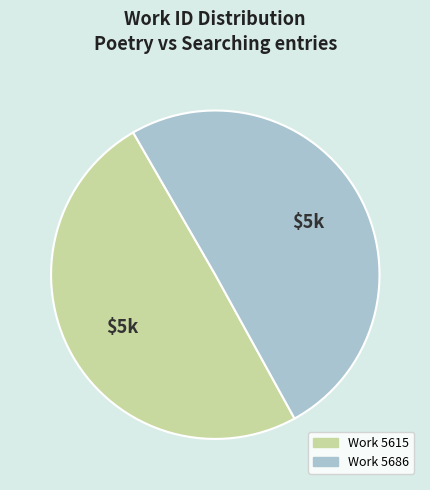

Is the sum of Work 5615 and Work 5686 greater than half?

Yes